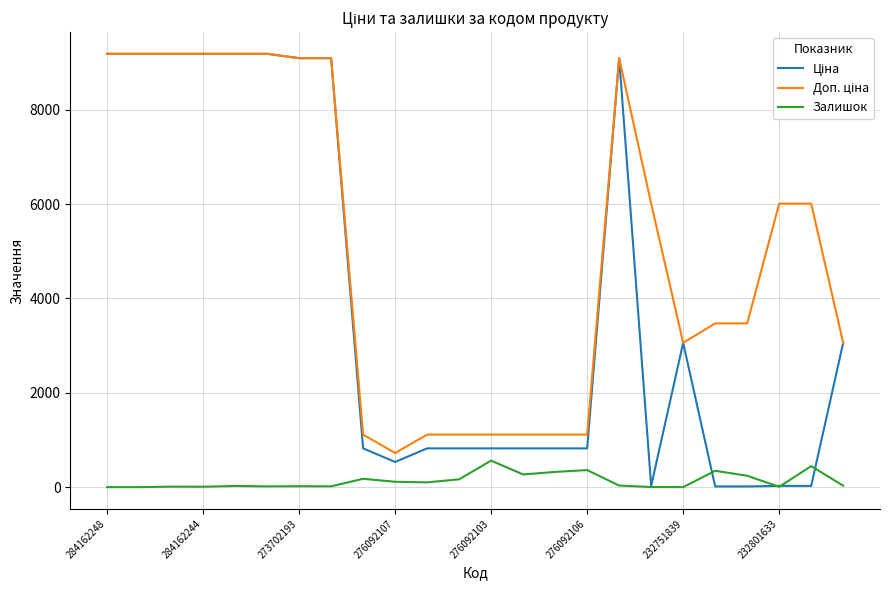

Which category has the lowest value across all series?

284162248